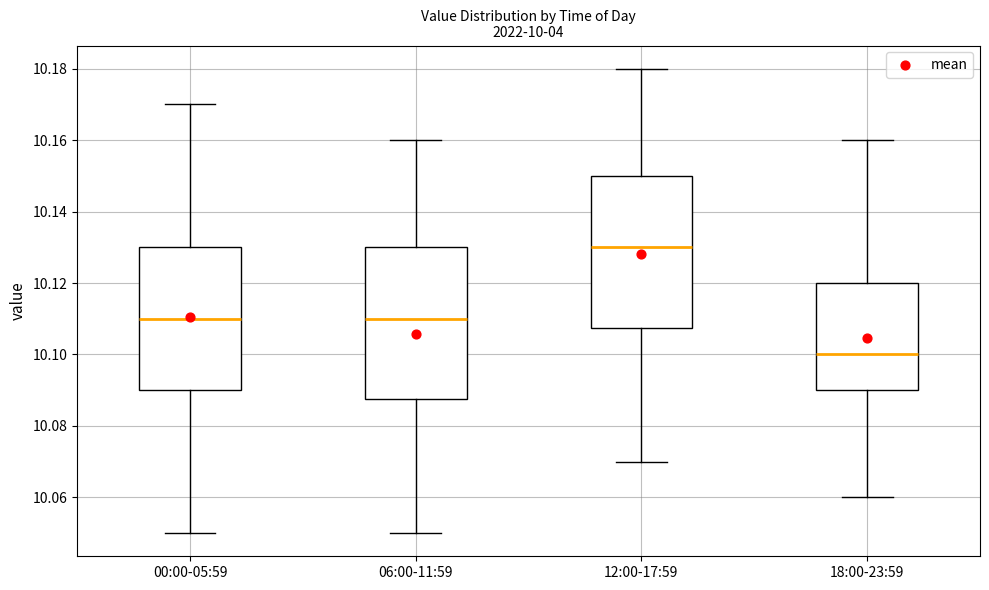

Where does the lower whisker of the box for 18:00-23:59 end on the y-axis? The values are not printed on the chart, so give them approximately, as read against the axis.

10.060